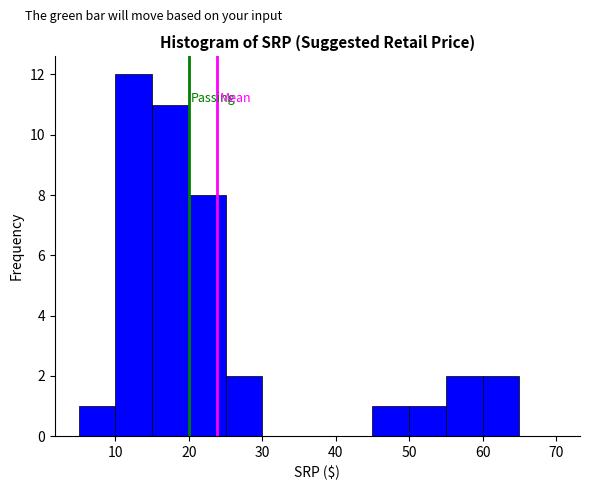

How tall is the bar that spans 5 to 10 on the x-axis? The values are not printed on the chart, so give them approximately, as read against the axis.

1